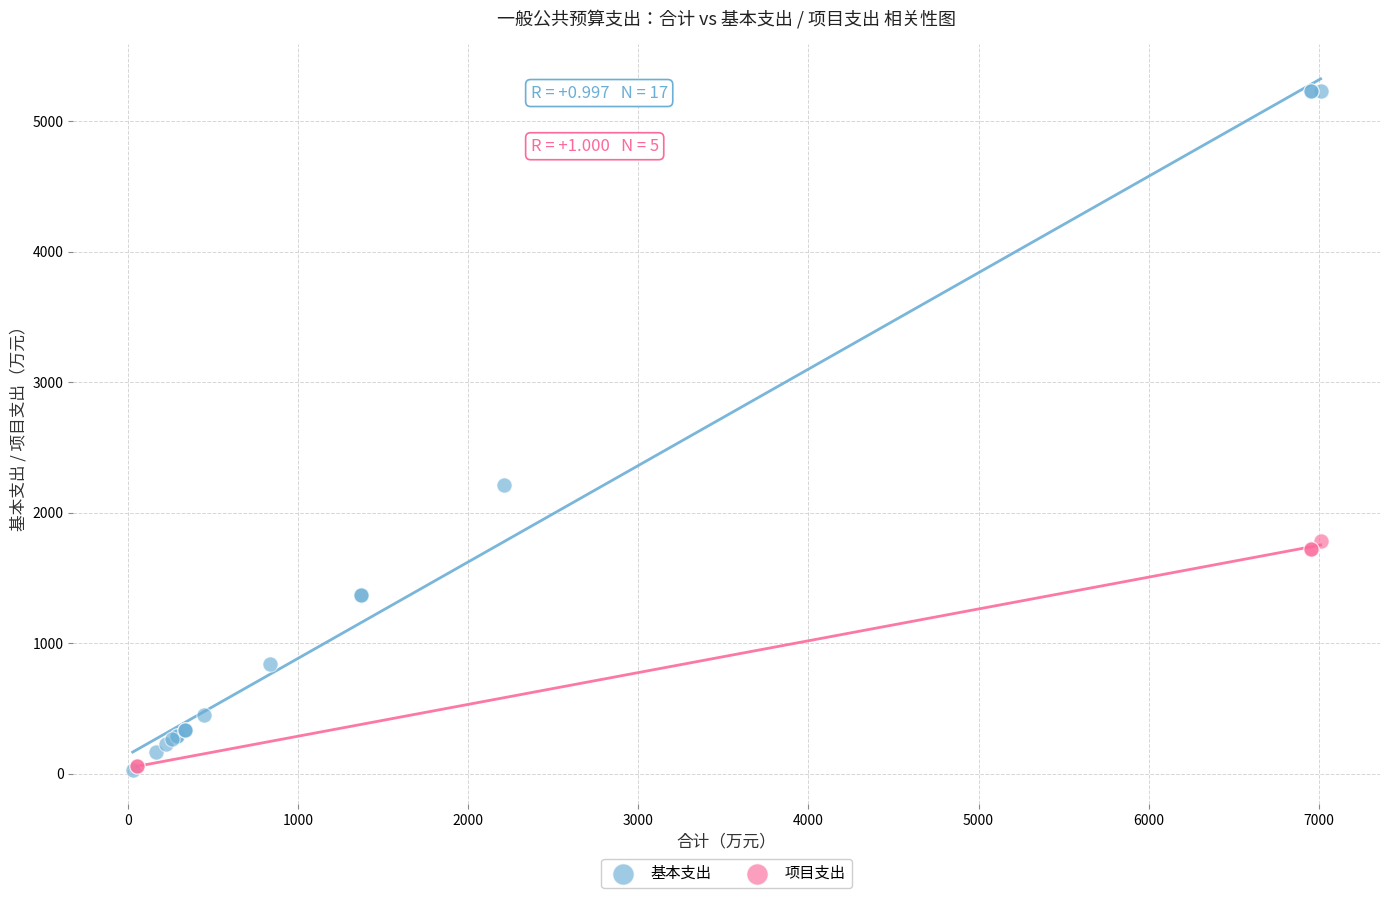

Which series contains the highest Y value?

基本支出